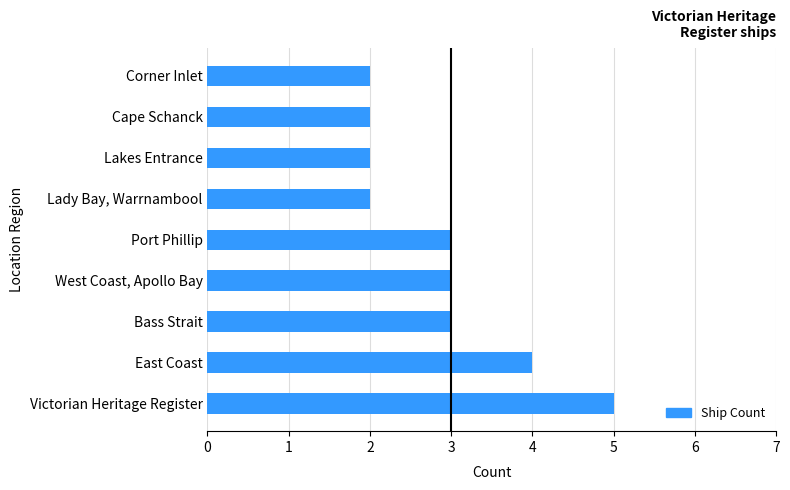

What is the difference between the maximum and minimum values?

3